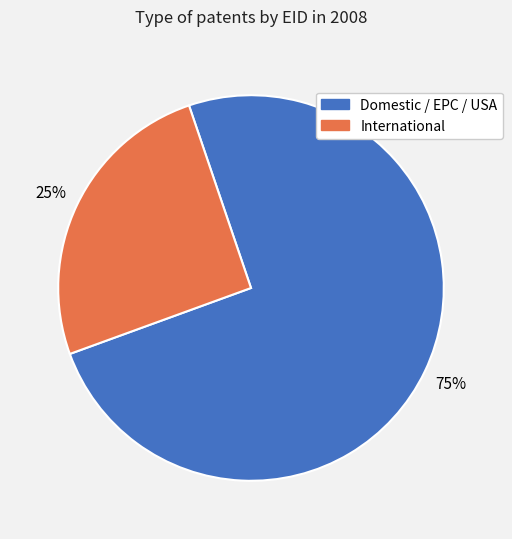

Does any single category account for the majority?

Yes